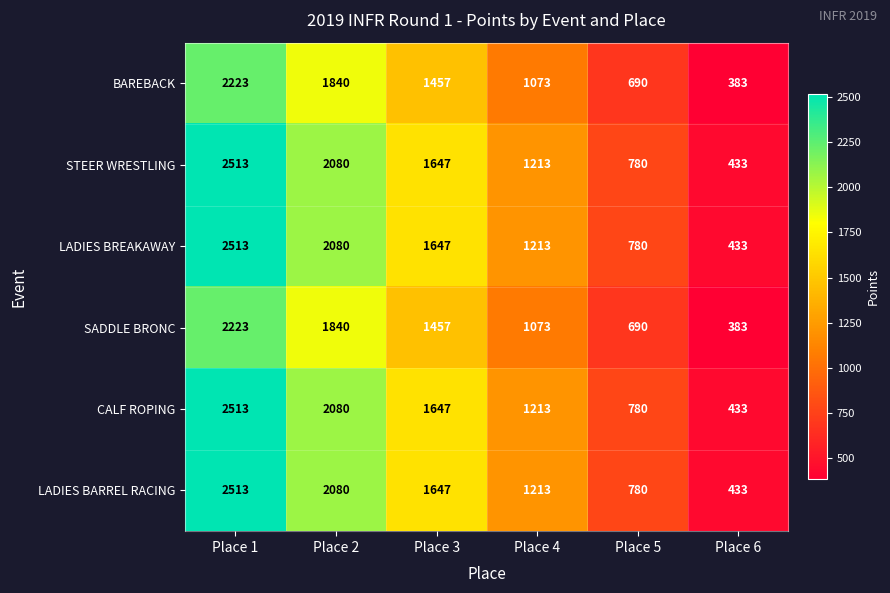

True or false: CALF ROPING has a value of 3040 at Place 2.

False